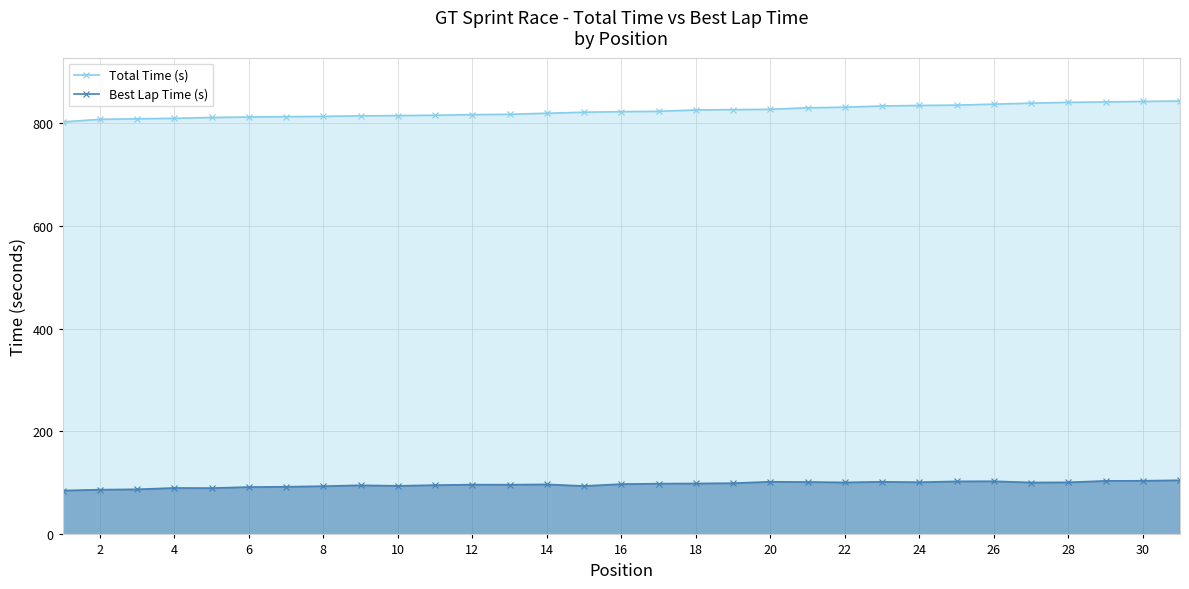

True or false: Best Lap Time (s) and Total Time (s) cross at least once.

False